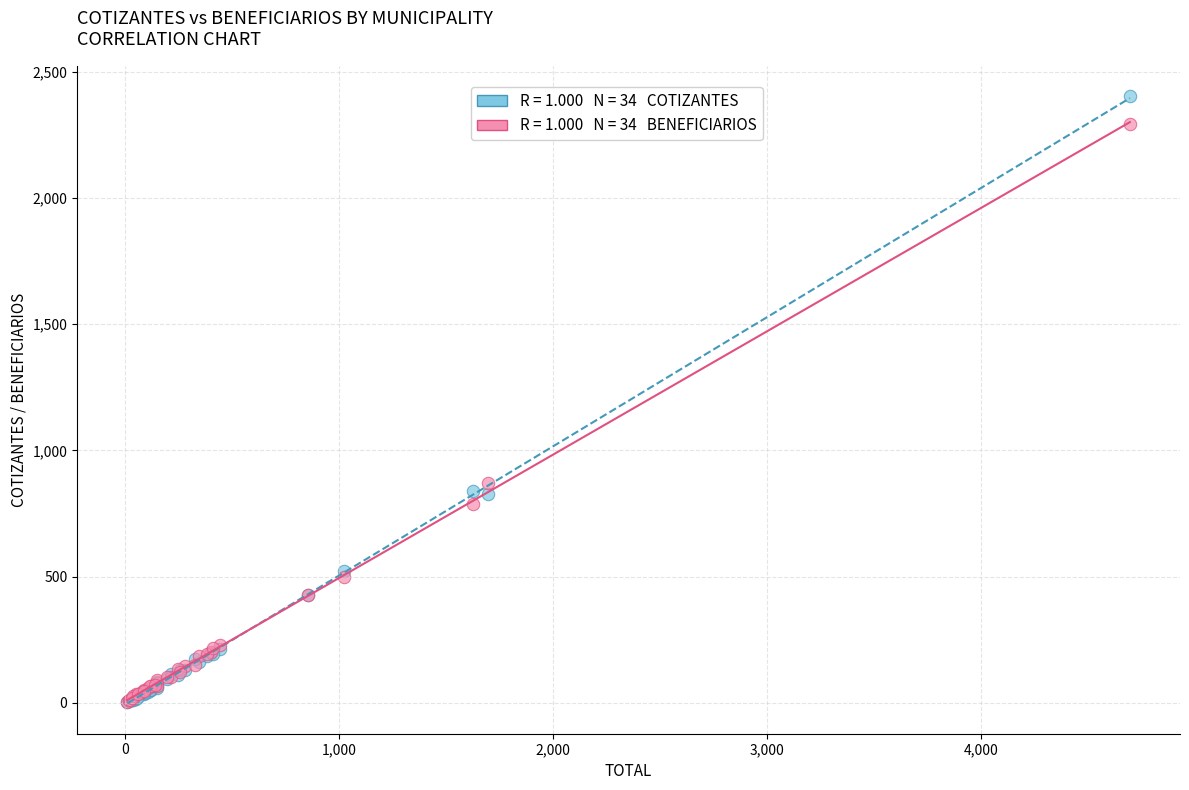

Across all series, what Y value is closest to 1204?

870